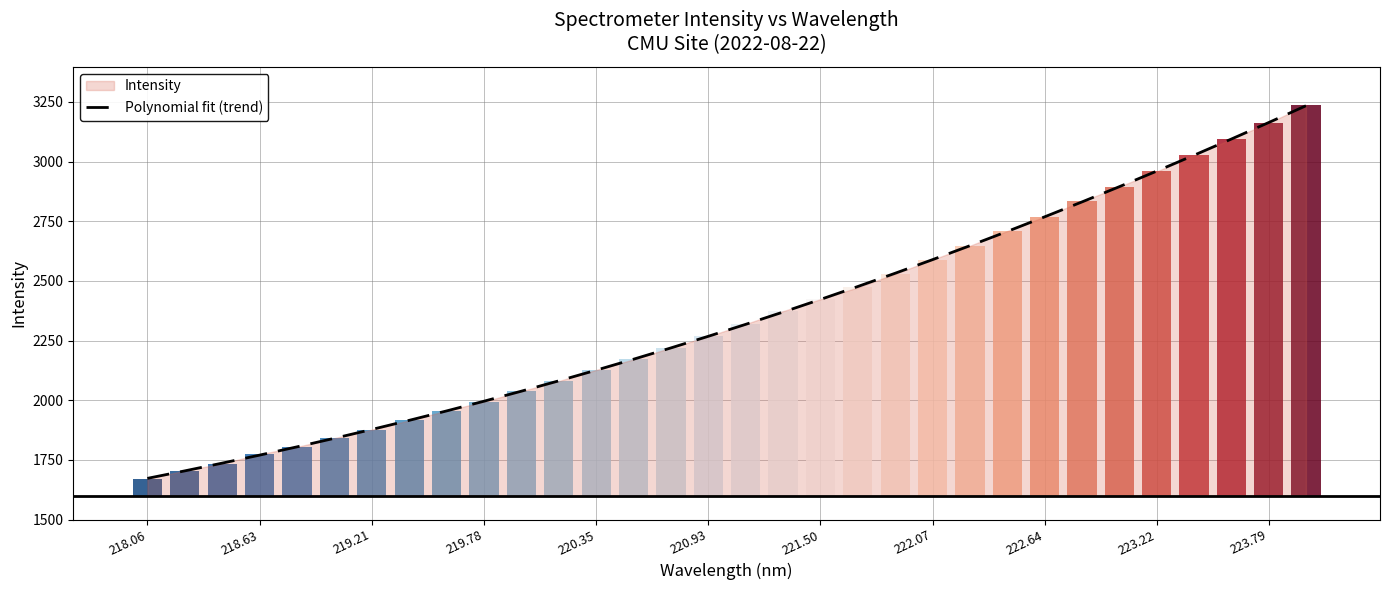

The Polynomial fit (trend) series shows 4077.4 at 223.22. True or false?

False